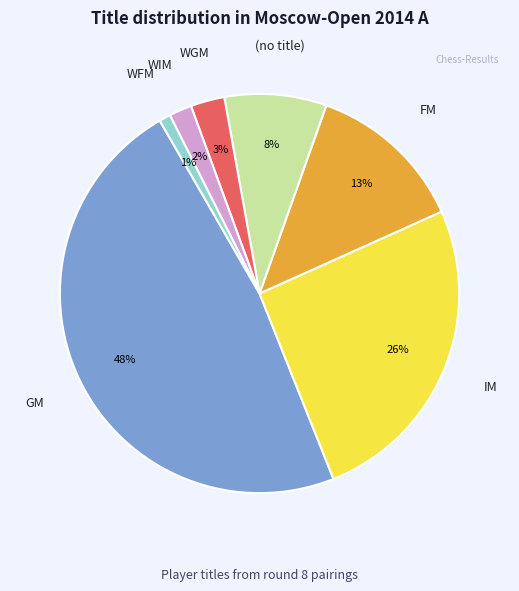

To the nearest percent, what is the average slice percentage?

14%